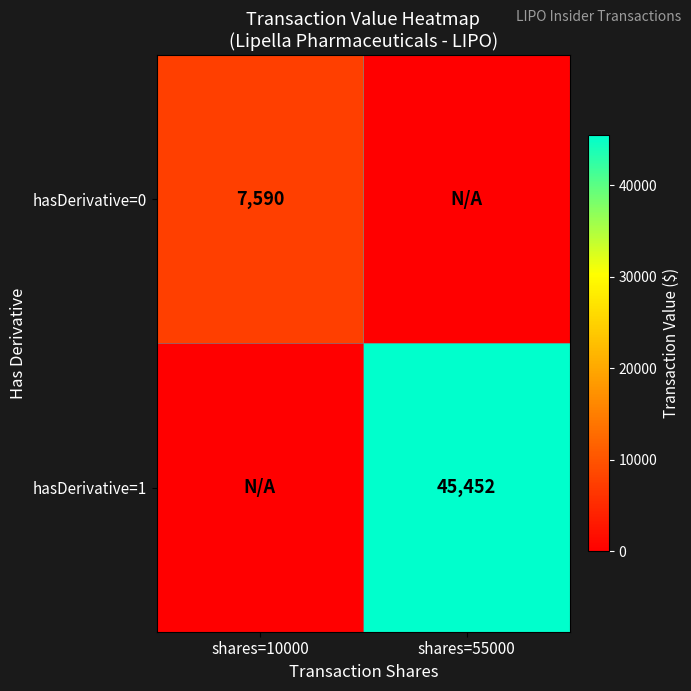

The value of hasDerivative=1 at shares=55000 is 76201. True or false?

False